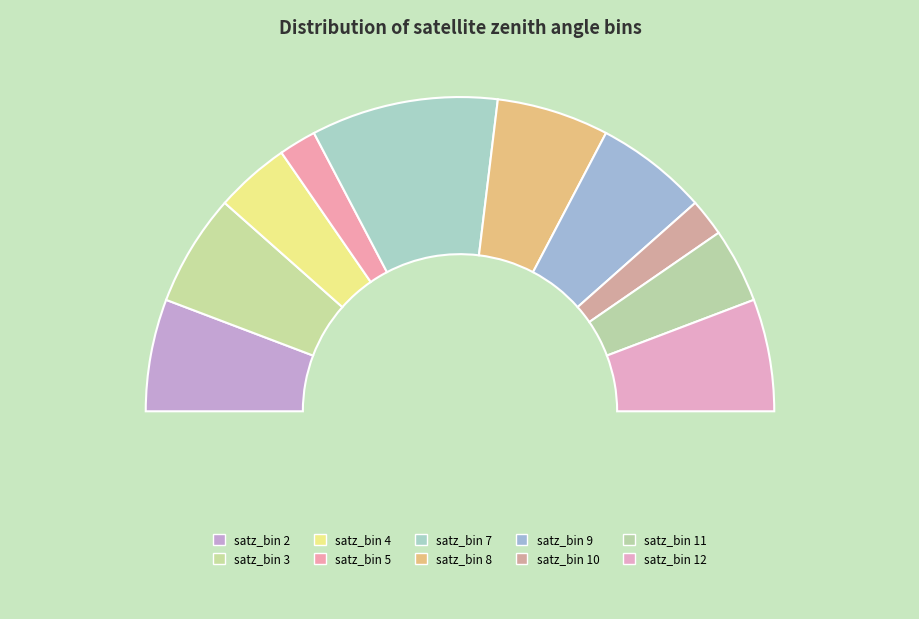

Is there a majority slice in this chart?

No